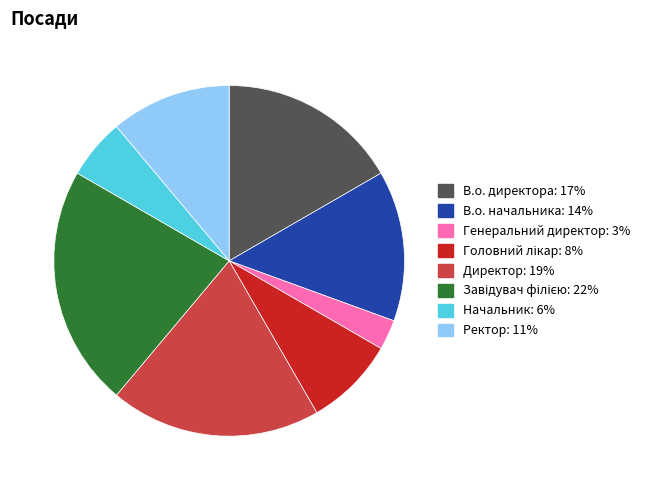

Do Начальник and В.о. директора together represent more than half of the pie?

No